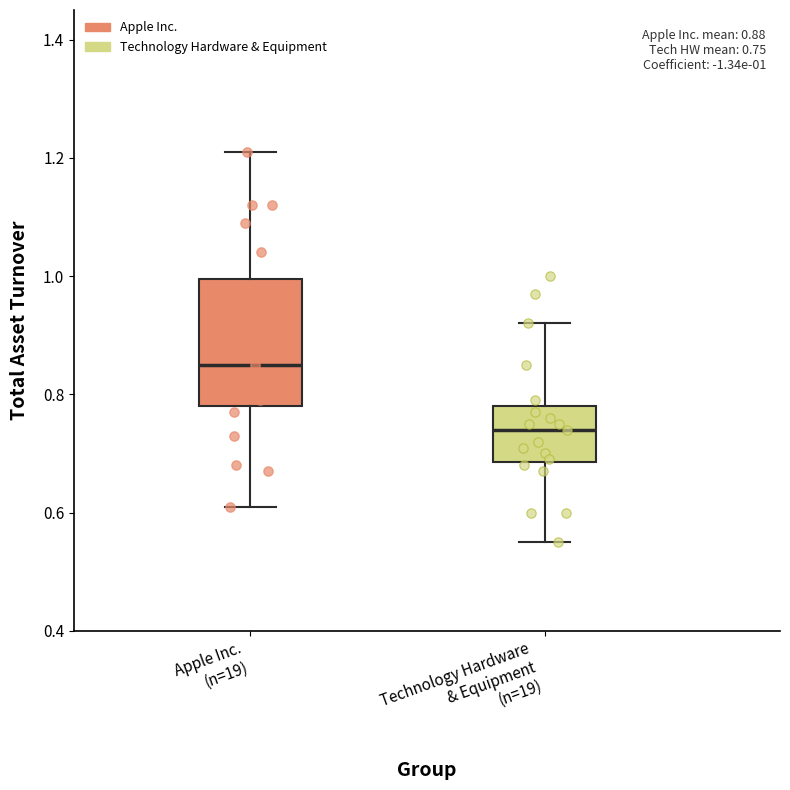

Comparing the boxes themselves (not the whiskers), which one is the tallest?

Apple Inc. (n=19)